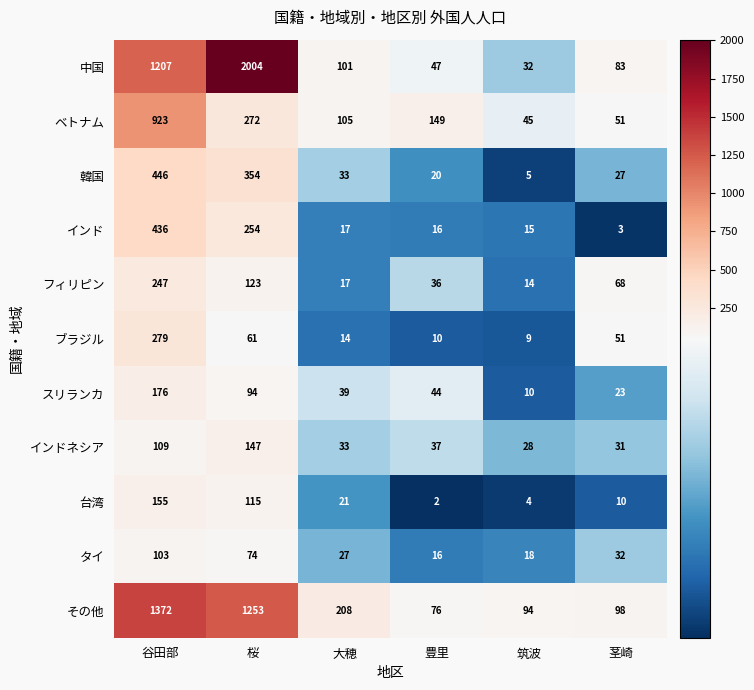

At how many categories does at least one series exceed 1986?

1